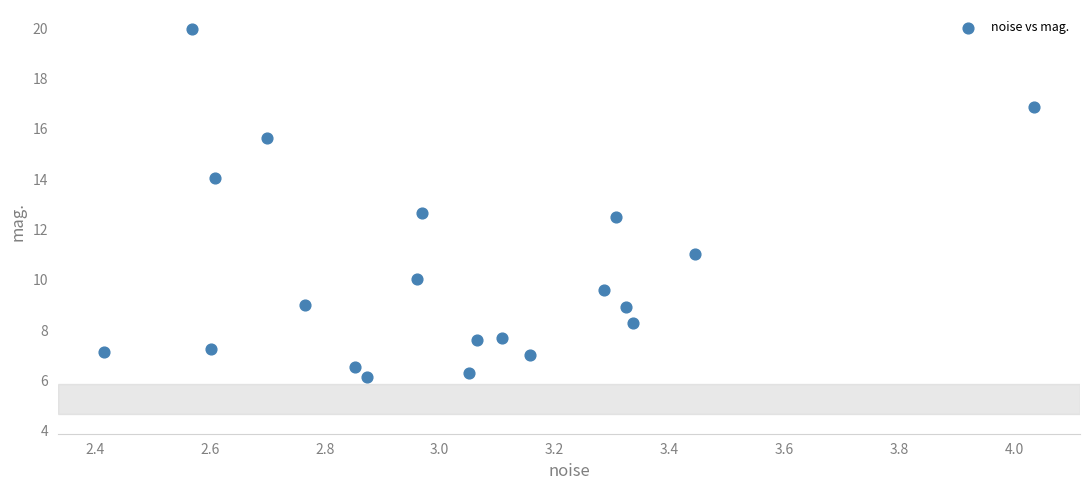

What Y value in the scatter plot is closest to 13?

12.7